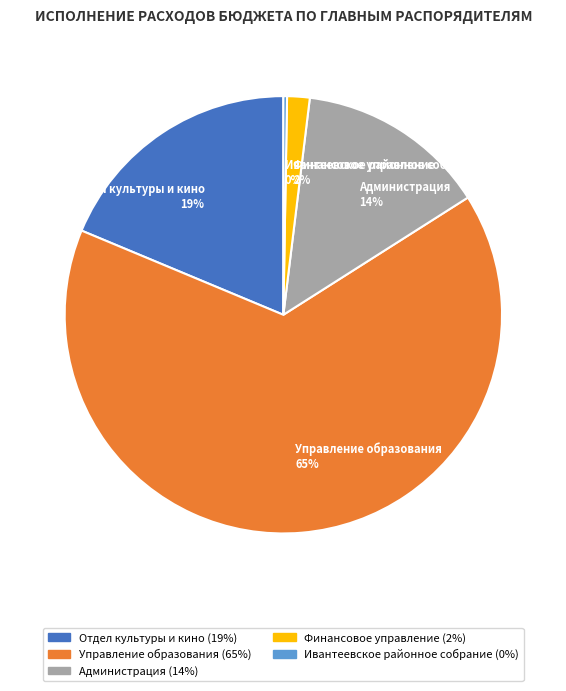

The Отдел культуры и кино slice represents 25% of the pie. True or false?

False